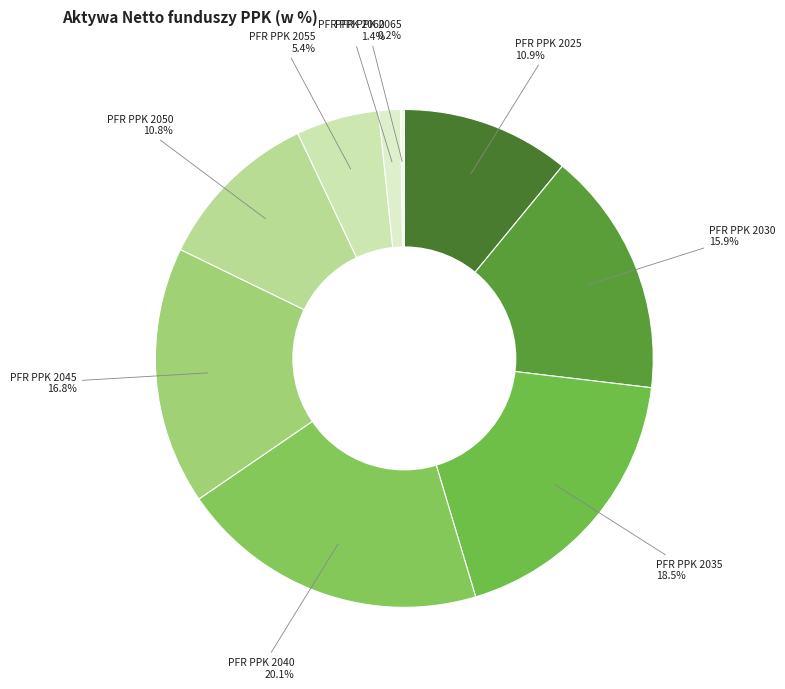

How many segments does this pie chart have?

9